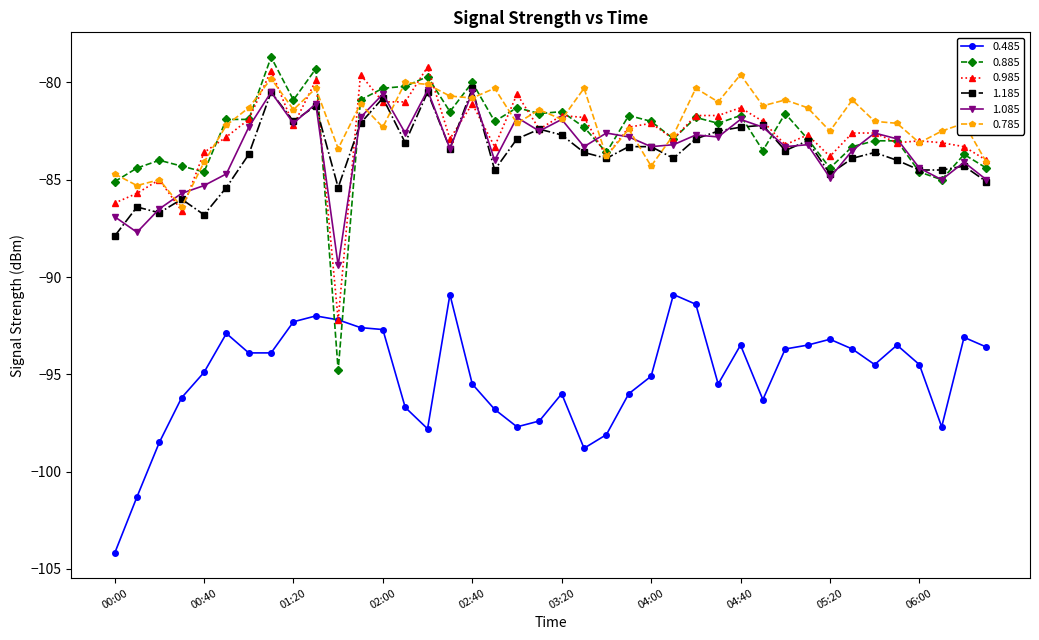

What are all the series names shown in the legend?

0.485, 0.885, 0.985, 1.185, 1.085, 0.785